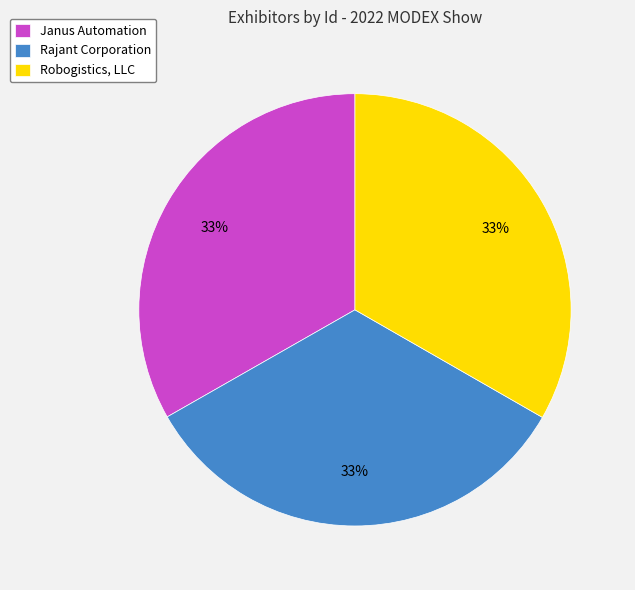

Is it true that Rajant Corporation is 33% of the pie?

True